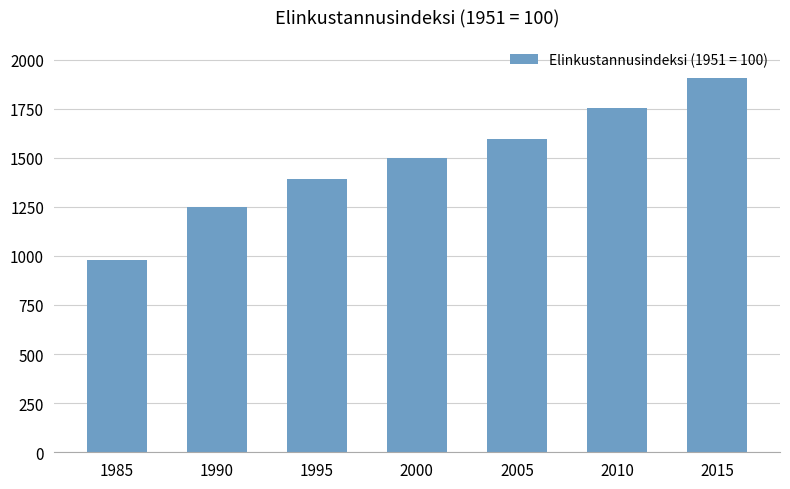

What is the difference between the maximum and second lowest values?

658